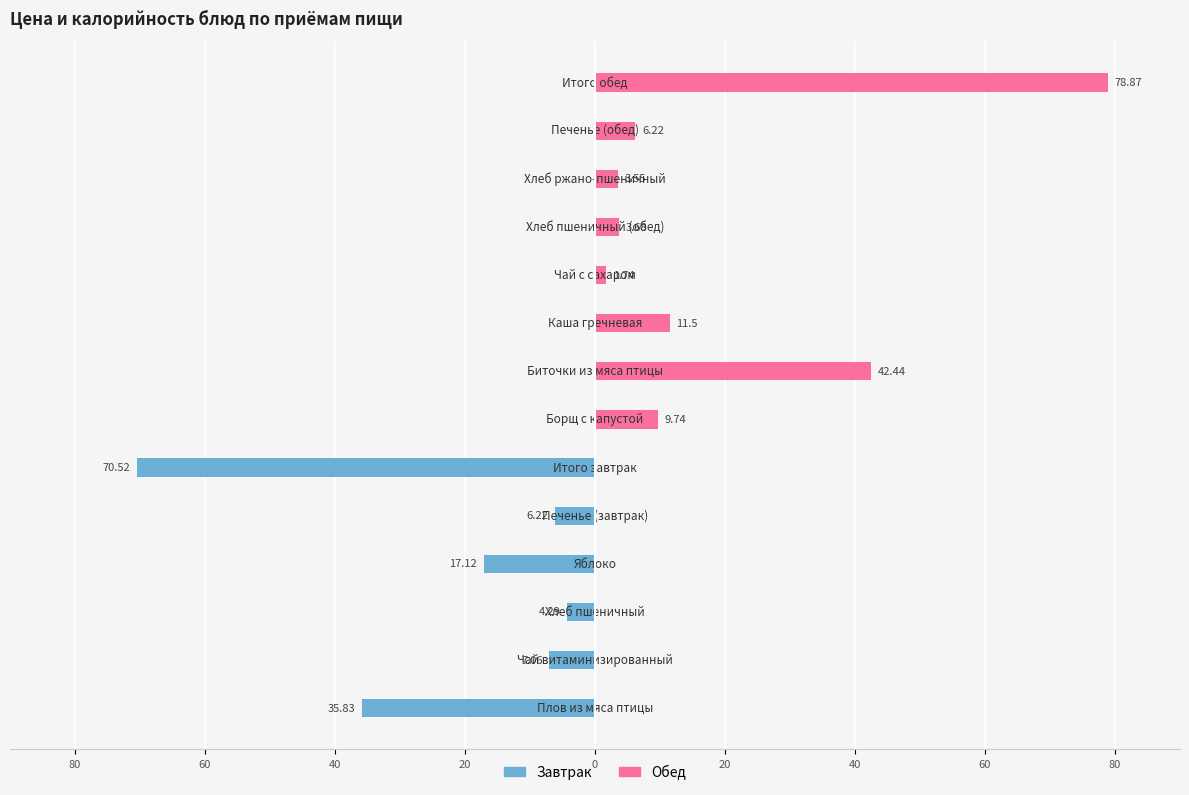

What is the spread (max minus min) of values at 40?

4.3